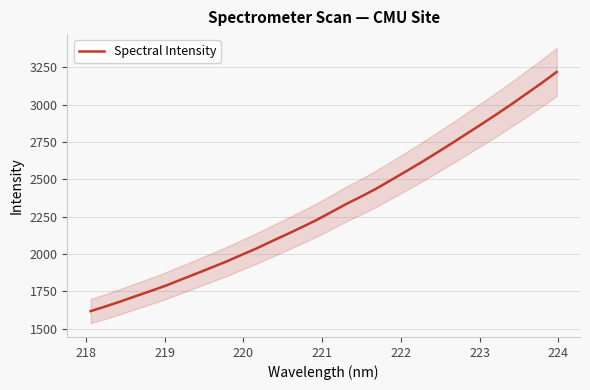

Reading left to right, list all the values displayed in this chart.

1617.7	1649.2	1682.6	1717.9	1752.5	1788.2	1828.3	1867.6	1907.9	1948.3	1992.6	2035.7	2083.5	2129.5	2177.3	2226.2	2280.3	2334.7	2384.8	2437.7	2496.0	2554.6	2614.1	2676.3	2739.3	2804.1	2868.9	2934.8	3002.6	3073.2	3143.6	3218.1